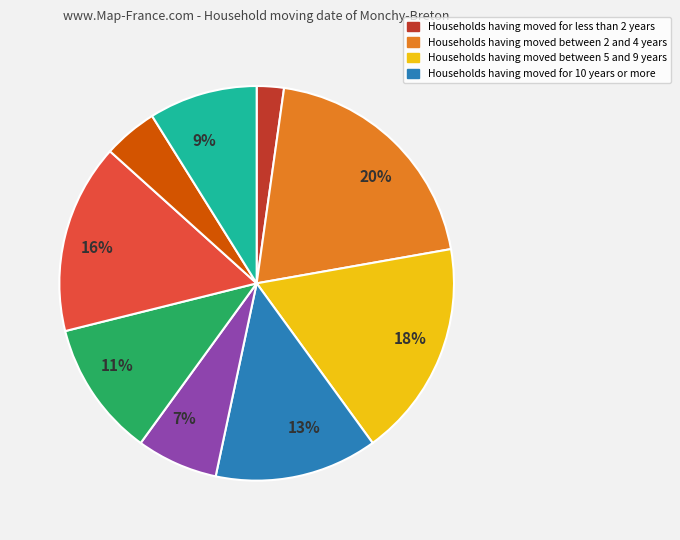

To the nearest percent, what is the average slice percentage?

11%